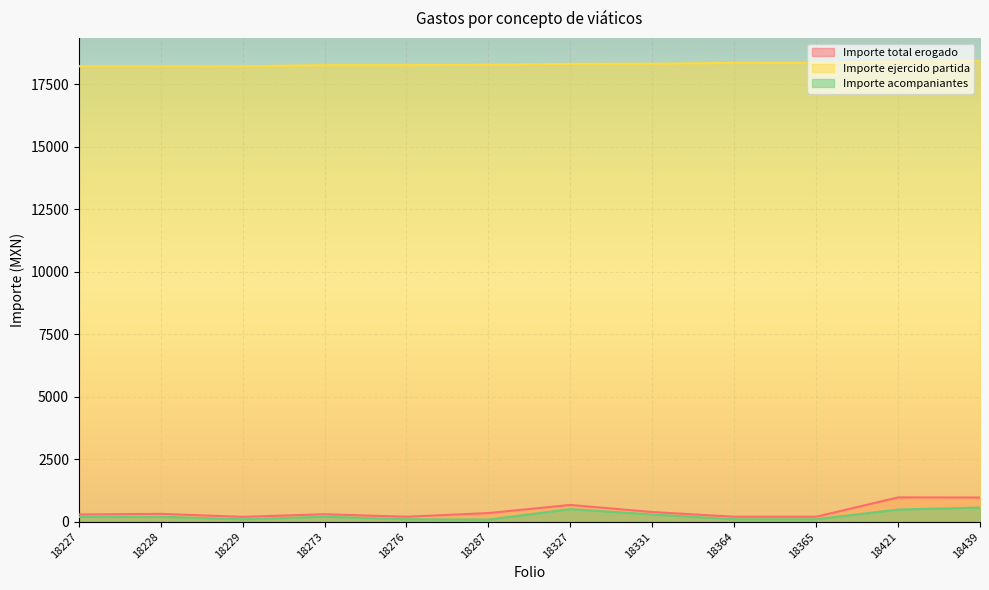

In Importe acompaniantes, how many points are lower than both neighbors (excluding endpoints)?

2